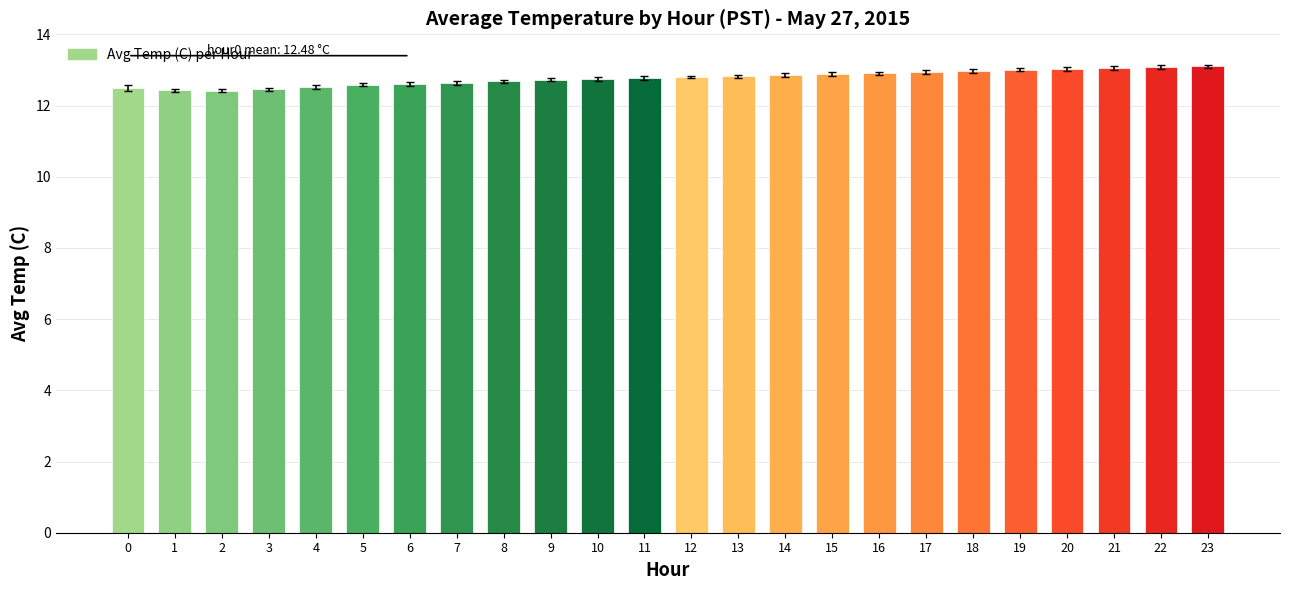

What is the sum of the values at 16 and 3?

25.4